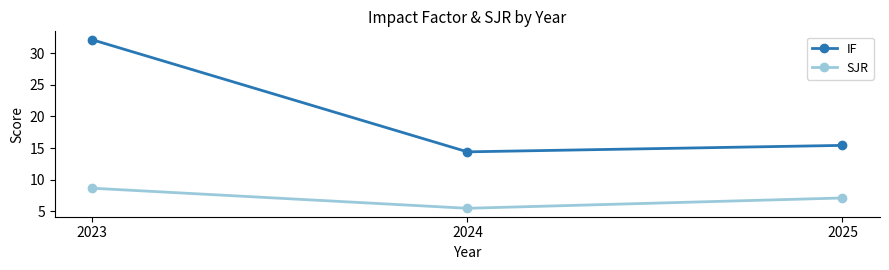

The SJR series shows 11.7 at 2025. True or false?

False